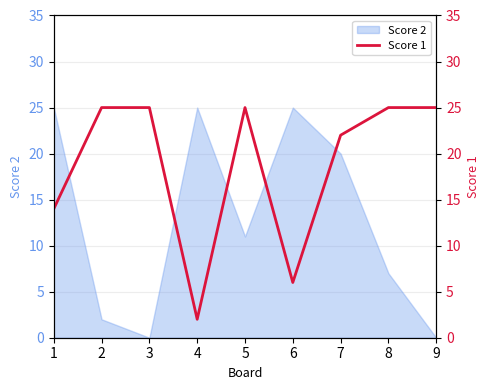

The Score 2 series shows 12 at 8. True or false?

False